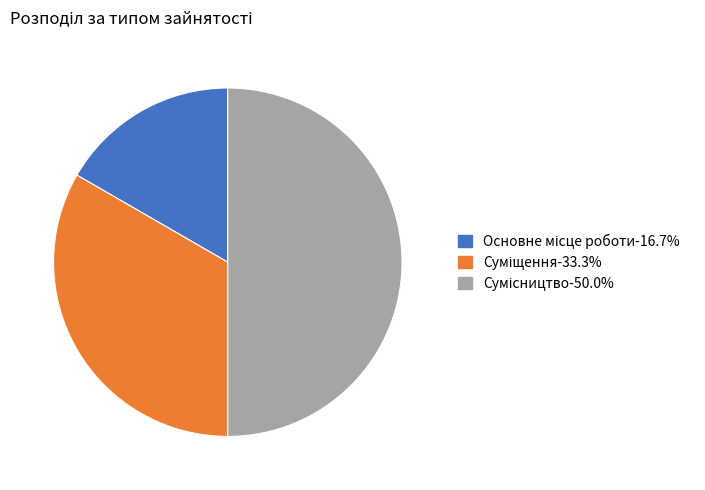

Approximately how many times larger is the value at Основне місце роботи compared to Сумісництво?

0.3